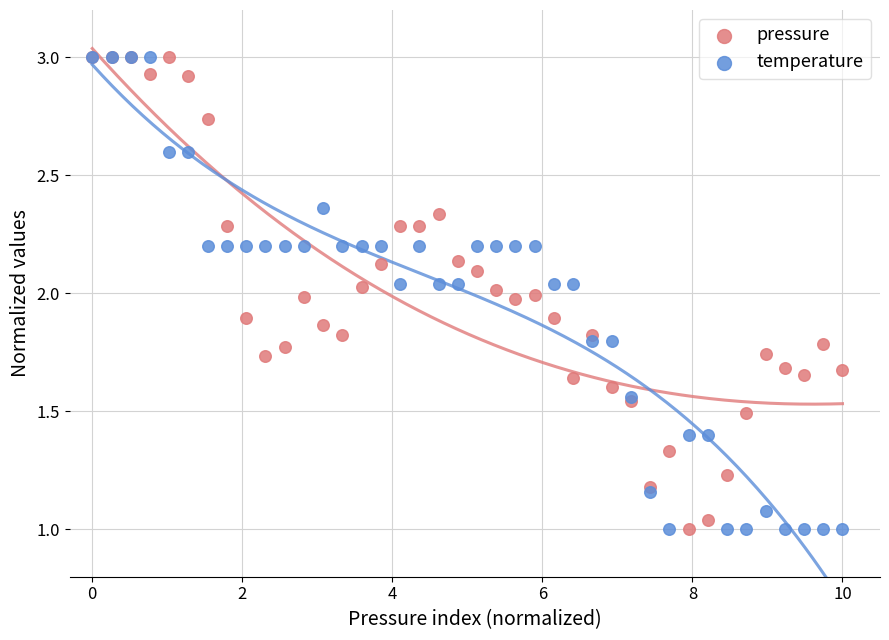

What are all the series names shown in the legend?

pressure, temperature